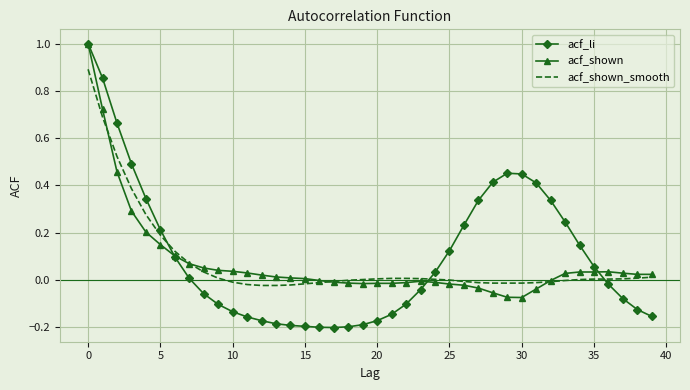

How many distinct data groups are displayed?

3